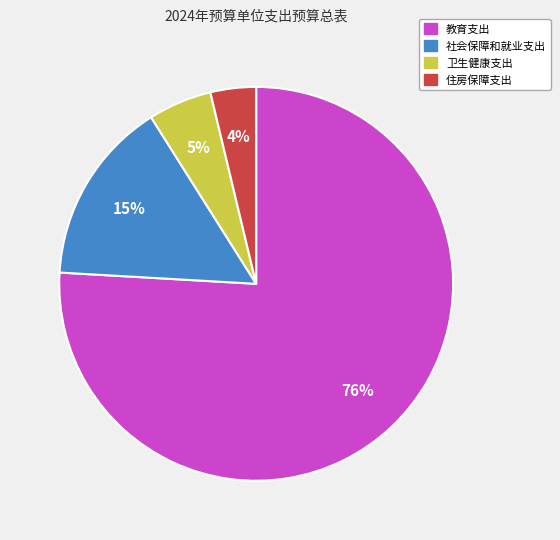

What is the largest slice in the pie chart?

教育支出